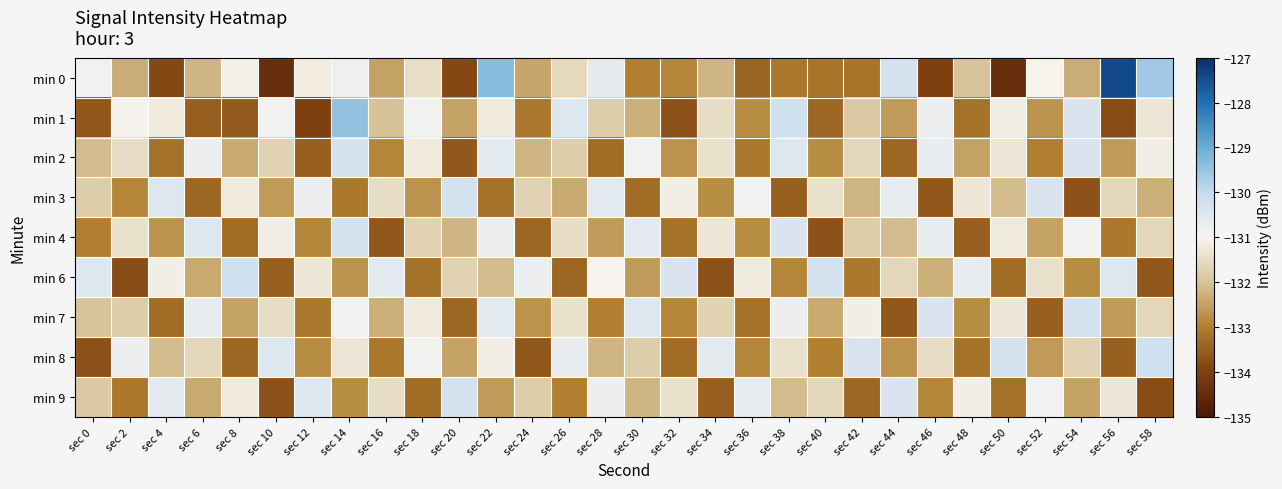

What is the total value across all series at sec 16?

-1190.0